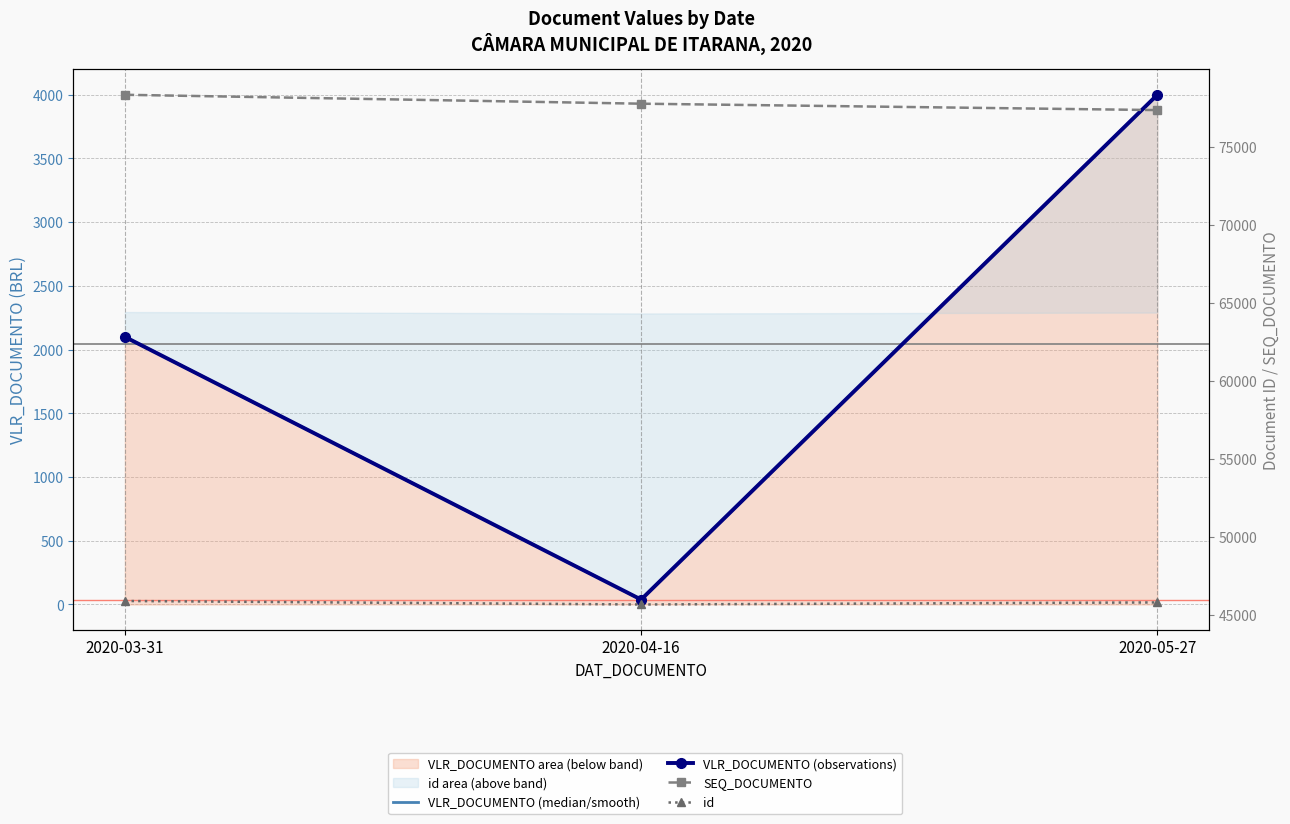

What is the minimum value shown in the chart?

38.5